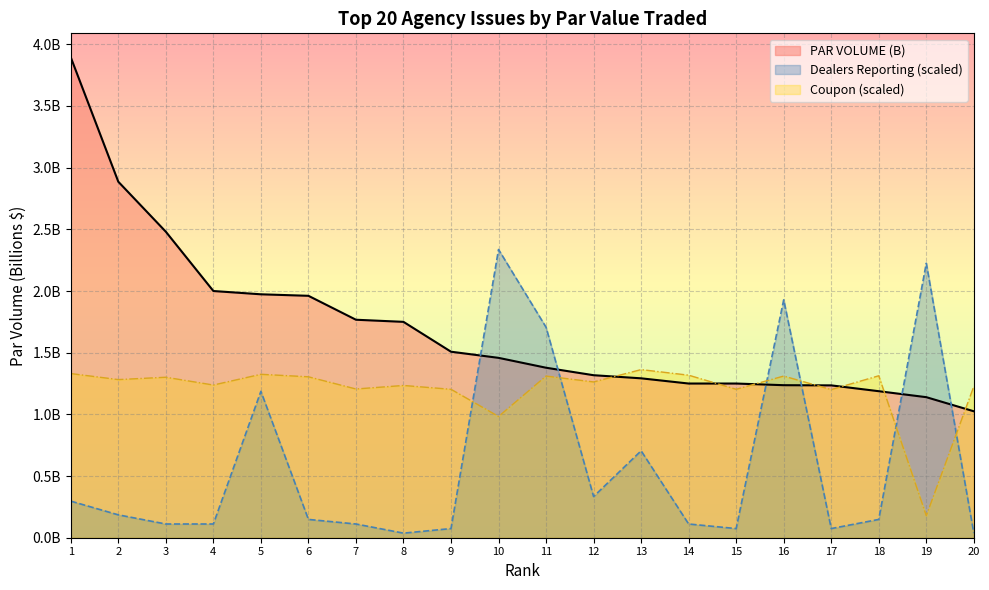

Which label corresponds to the smallest value in the chart?

8